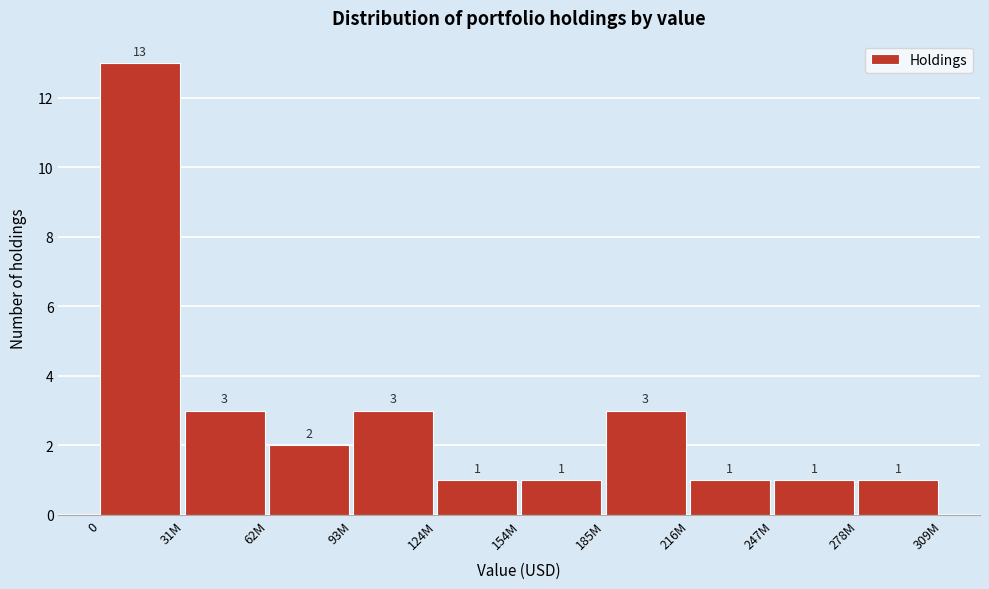

Reading left to right, transcribe all the data shown in this chart.

13	3	2	3	1	1	3	1	1	1